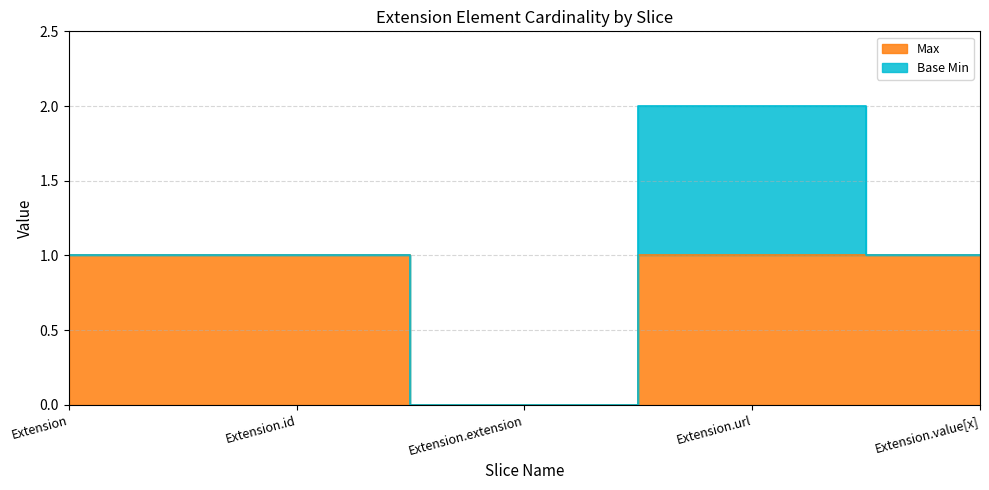

Rank the categories by value from highest to lowest.

Extension, Extension.id, Extension.url, Extension.value[x], Extension.extension